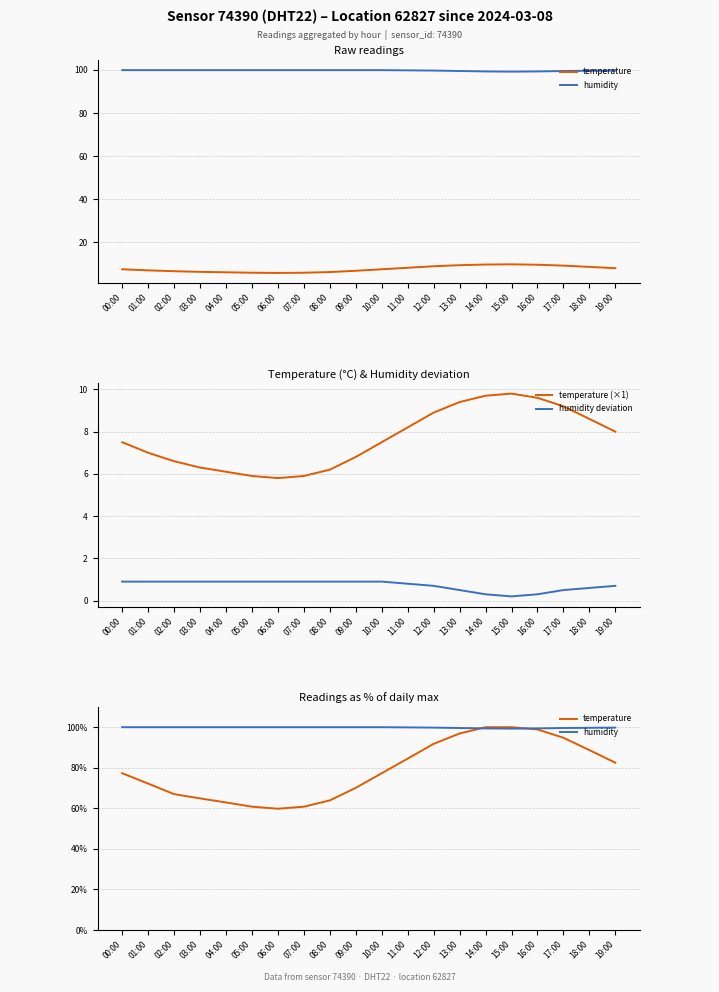

True or false: temperature (×1) has a value of 4.0 at 13:00.

False